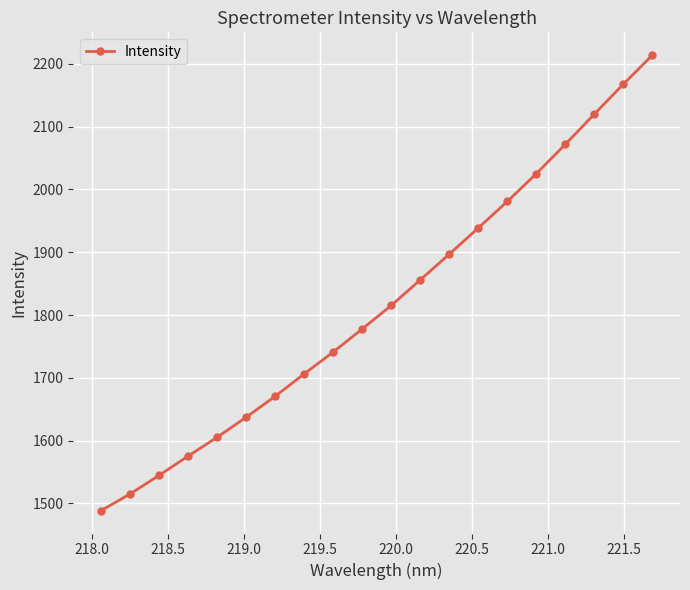

What is the value of the 14th point from the left?

1938.6